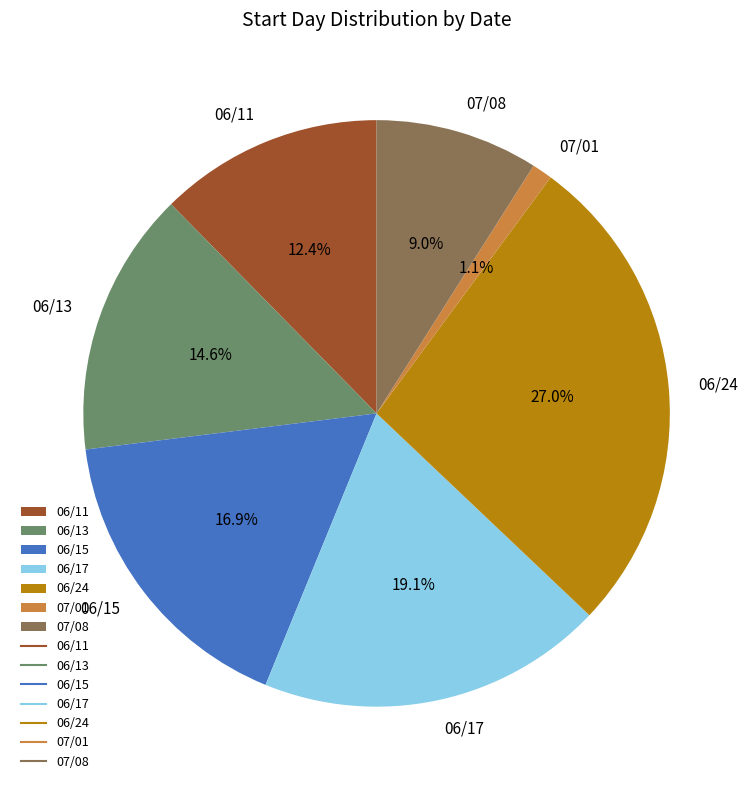

Count the number of slices in the pie.

7